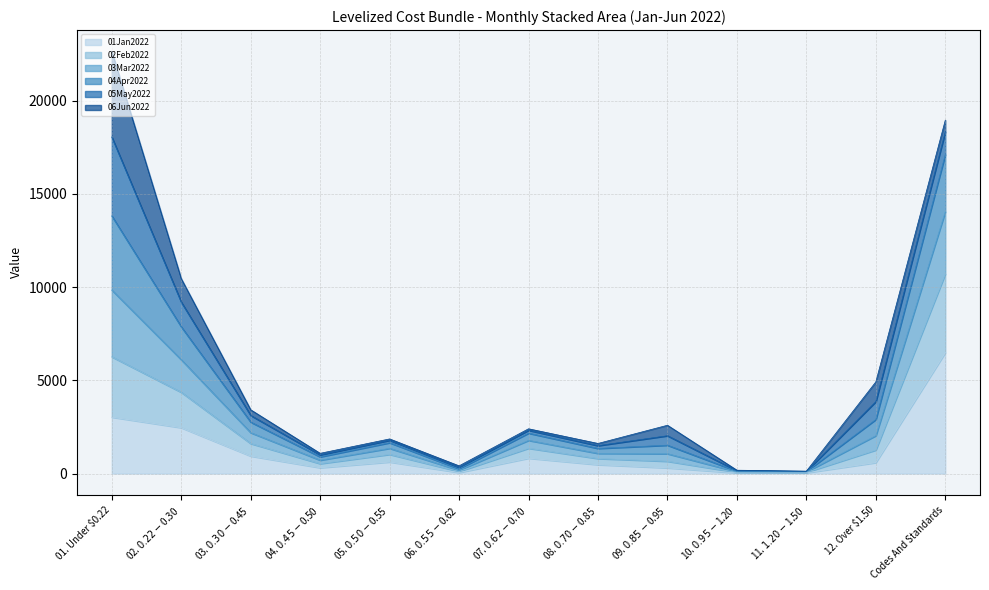

List the labels in order of 01Jan2022 value, largest first.

Codes And Standards, 01. Under $0.22, 02. $0.22-$0.30, 03. $0.30-$0.45, 07. $0.62-$0.70, 05. $0.50-$0.55, 12. Over $1.50, 08. $0.70-$0.85, 04. $0.45-$0.50, 09. $0.85-$0.95, 06. $0.55-$0.62, 11. $1.20-$1.50, 10. $0.95-$1.20